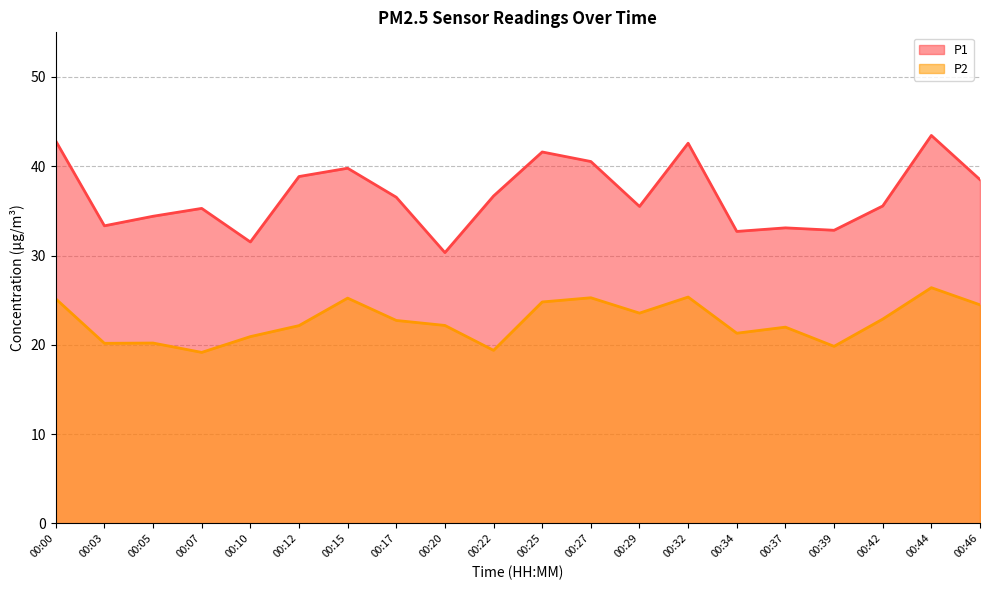

What is the lowest value of the P2 series?

19.1